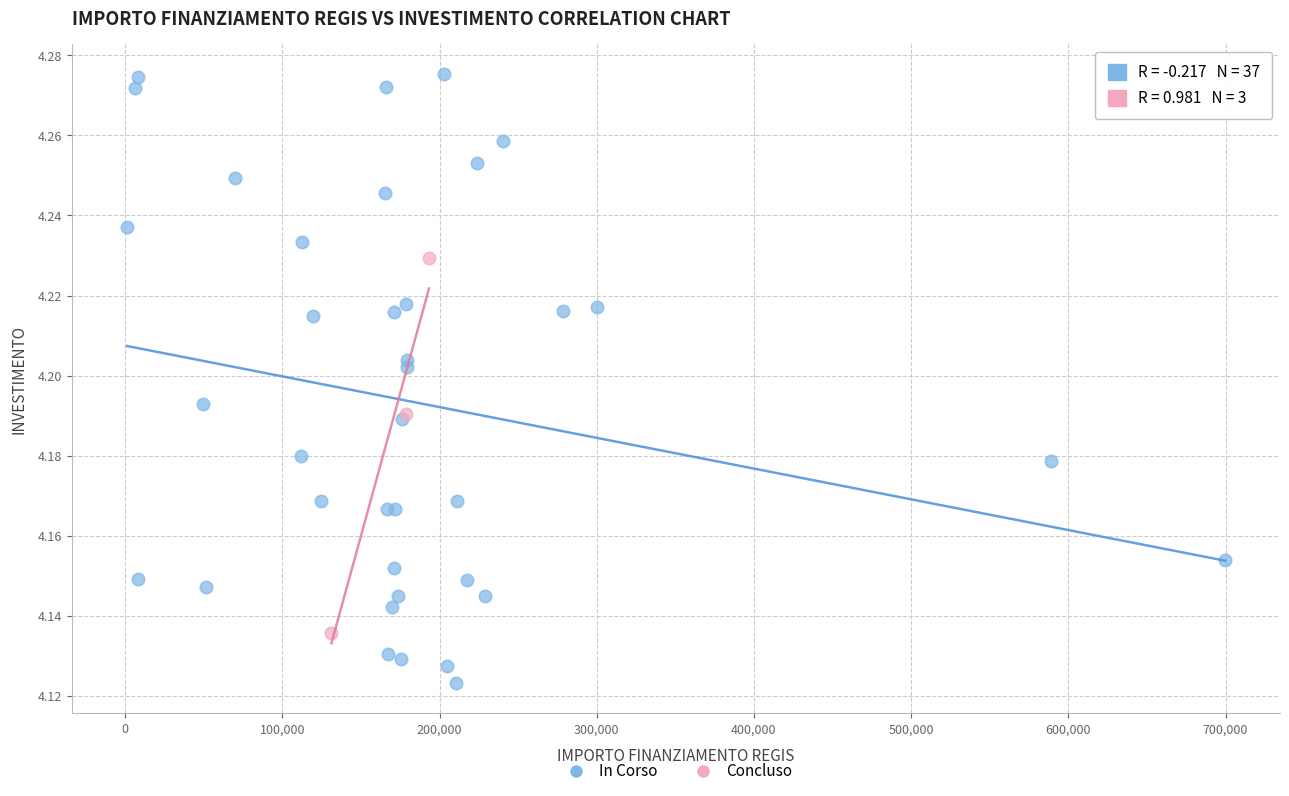

Which series reaches the maximum Y coordinate?

In Corso